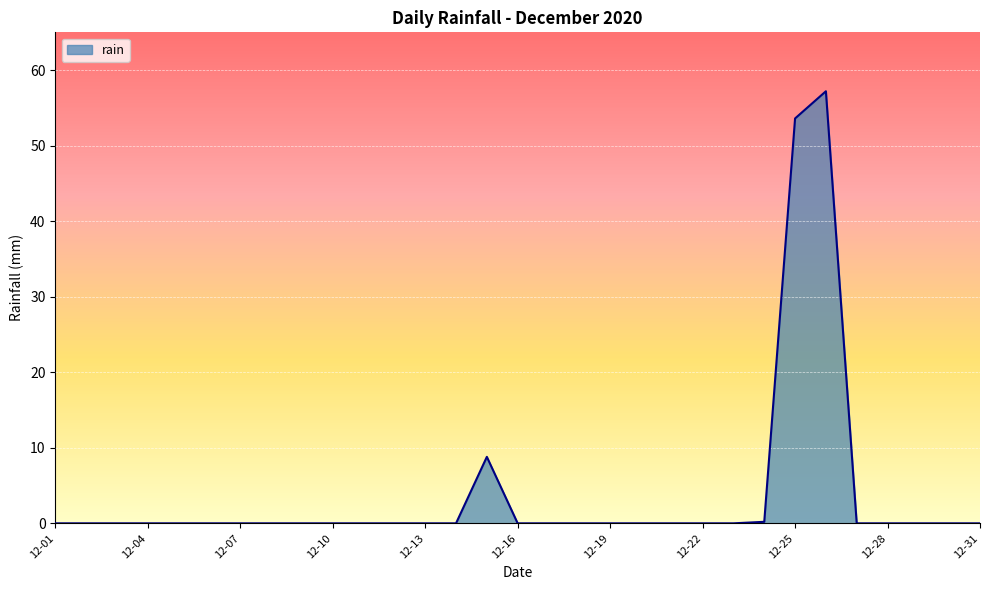

What is the maximum value shown in the chart?

57.2